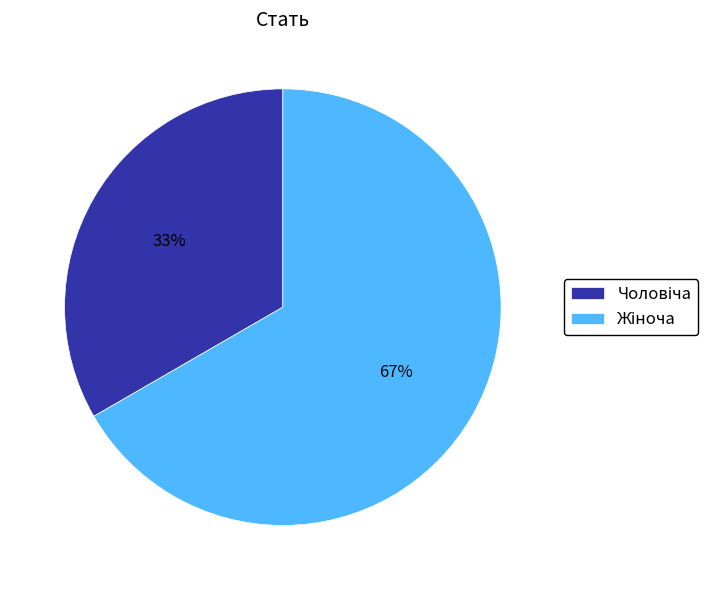

Is there any slice that represents more than half of the pie?

Yes